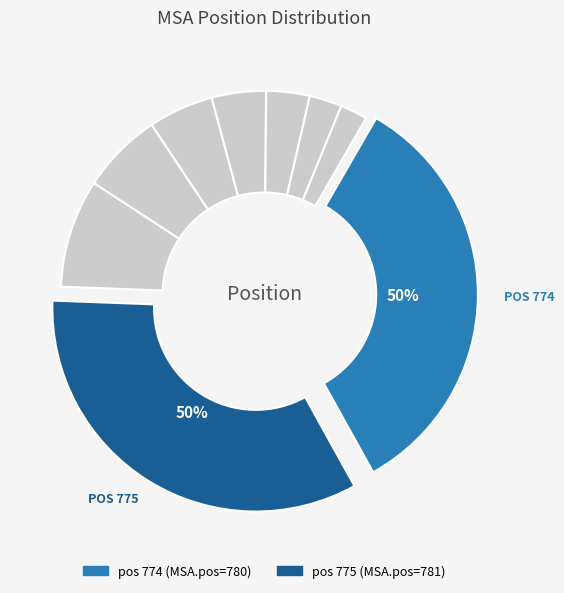

What is the smallest slice in the pie chart?

774